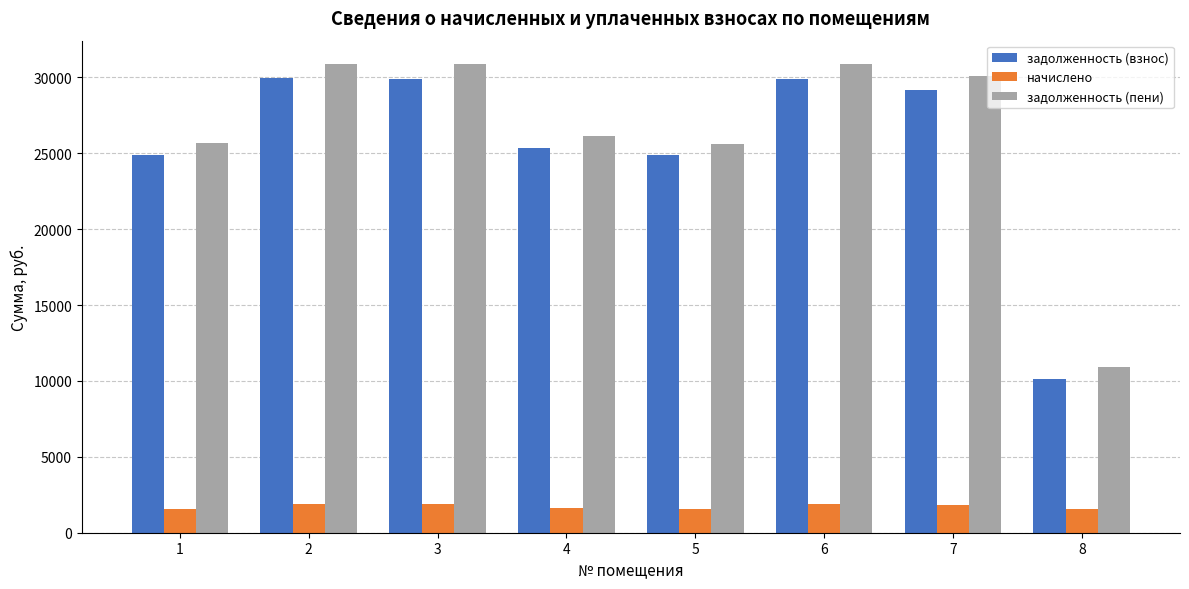

The value of задолженность (пени) at 6 is 30864.0. True or false?

True